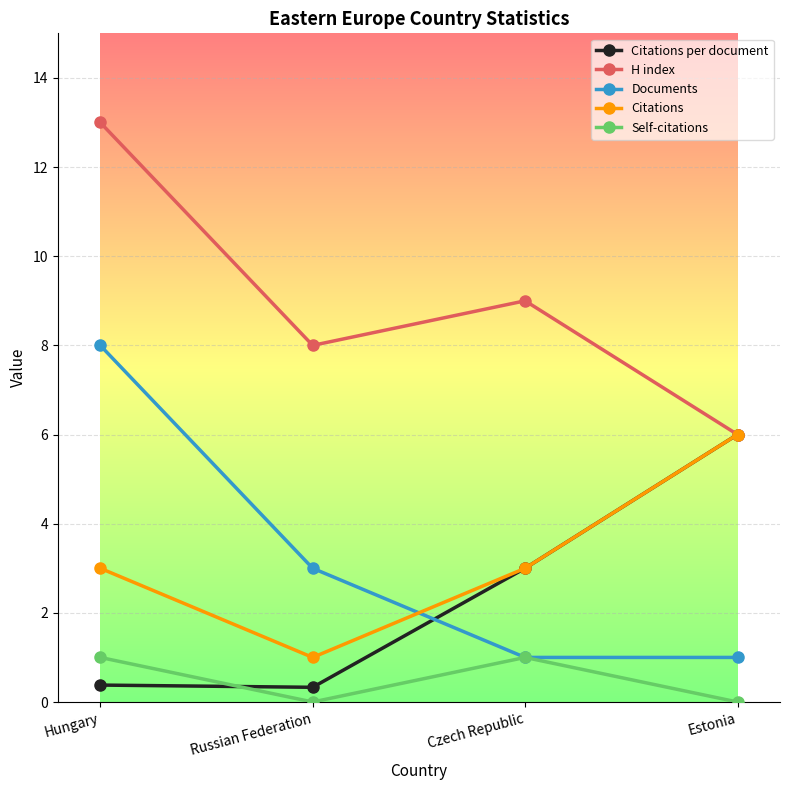

True or false: Citations and Self-citations cross at least once.

False